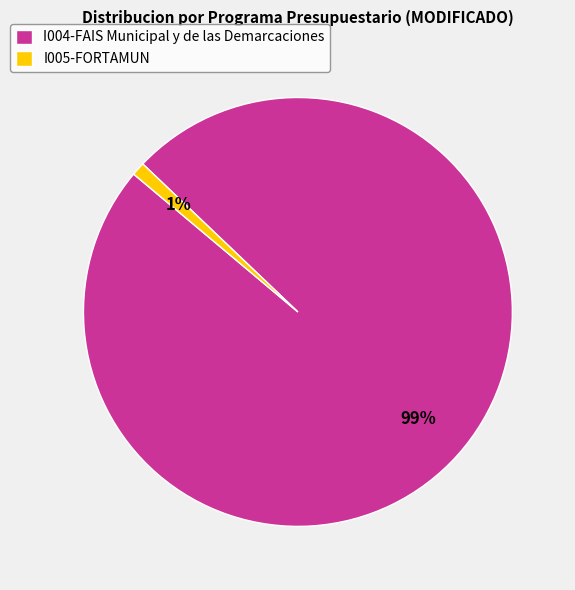

Combined, do I005-FORTAMUN and I004-FAIS Municipal y de las Demarcaciones account for over 50%?

Yes